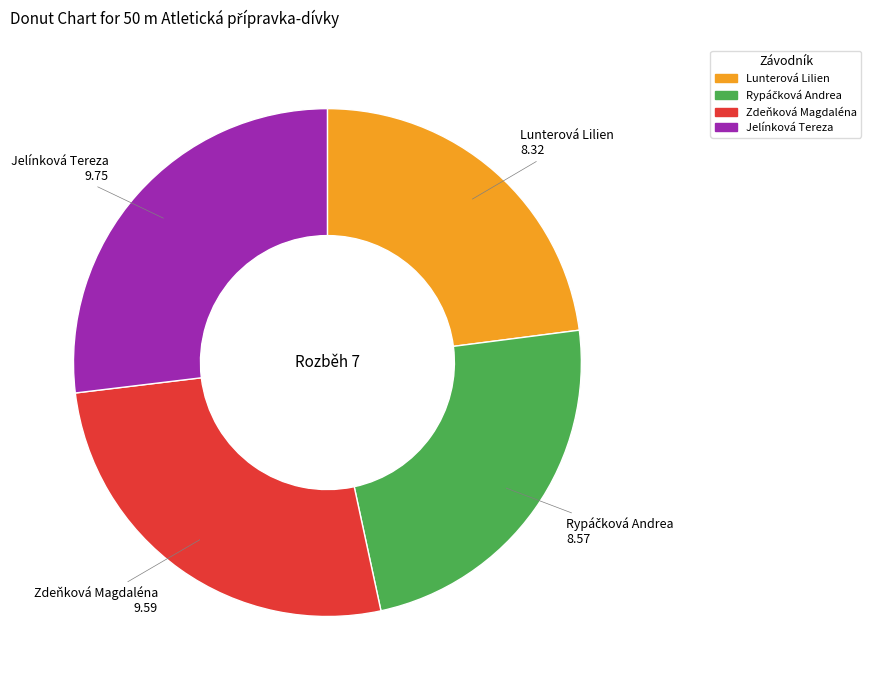

True or false: Lunterová Lilien accounts for 23% of the total.

True